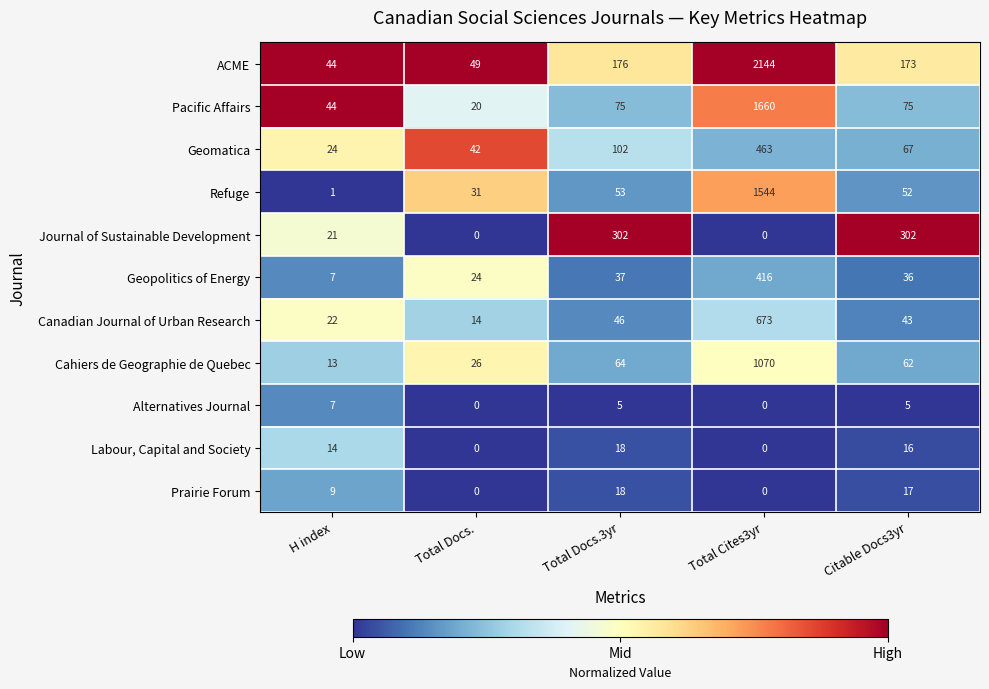

The Cahiers de Geographie de Quebec series shows 1707 at Total Cites3yr. True or false?

False